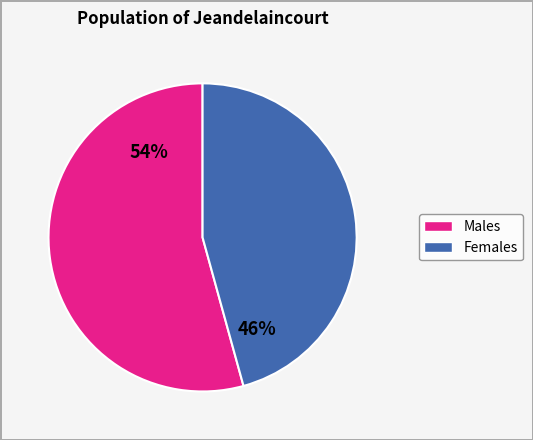

Is there any slice that represents more than half of the pie?

Yes